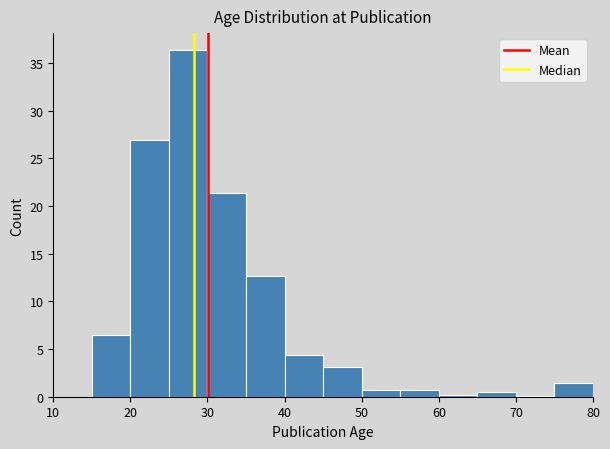

Over which range of the x-axis is the bar tallest?

25 to 30